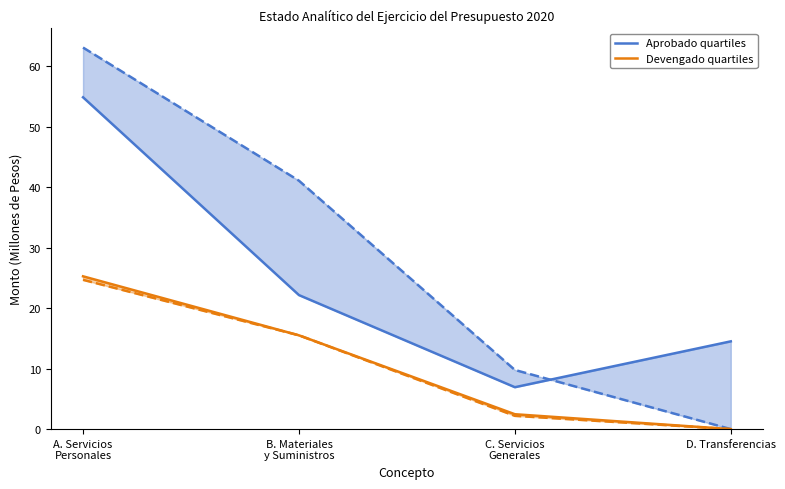

True or false: Devengado quartiles and Aprobado quartiles cross at least once.

False